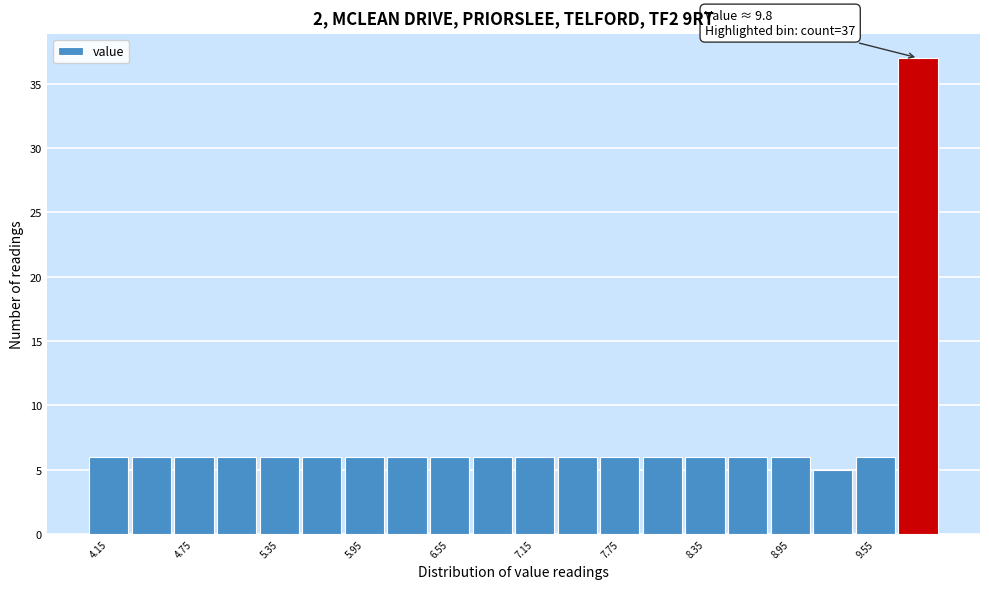

Read against the x-axis, roughly where is the centre of the tallest bar?

9.9